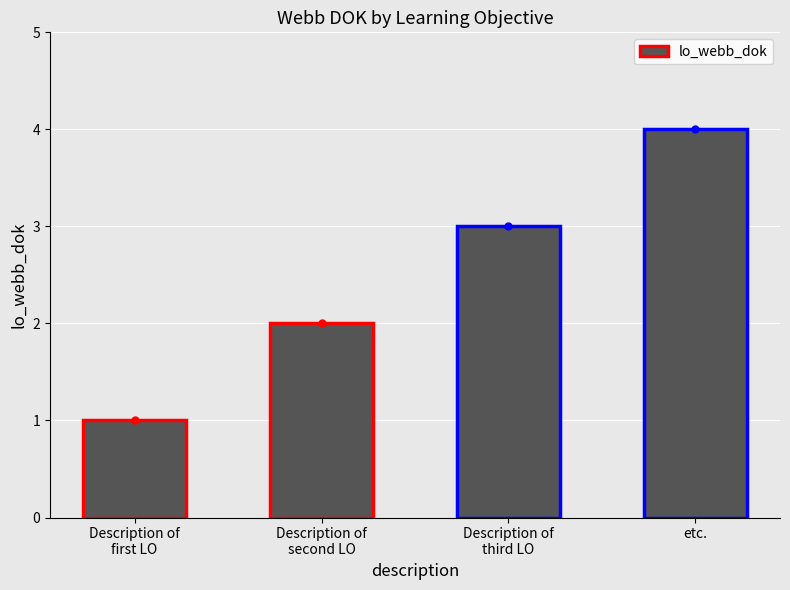

What is the maximum value shown in the chart?

4